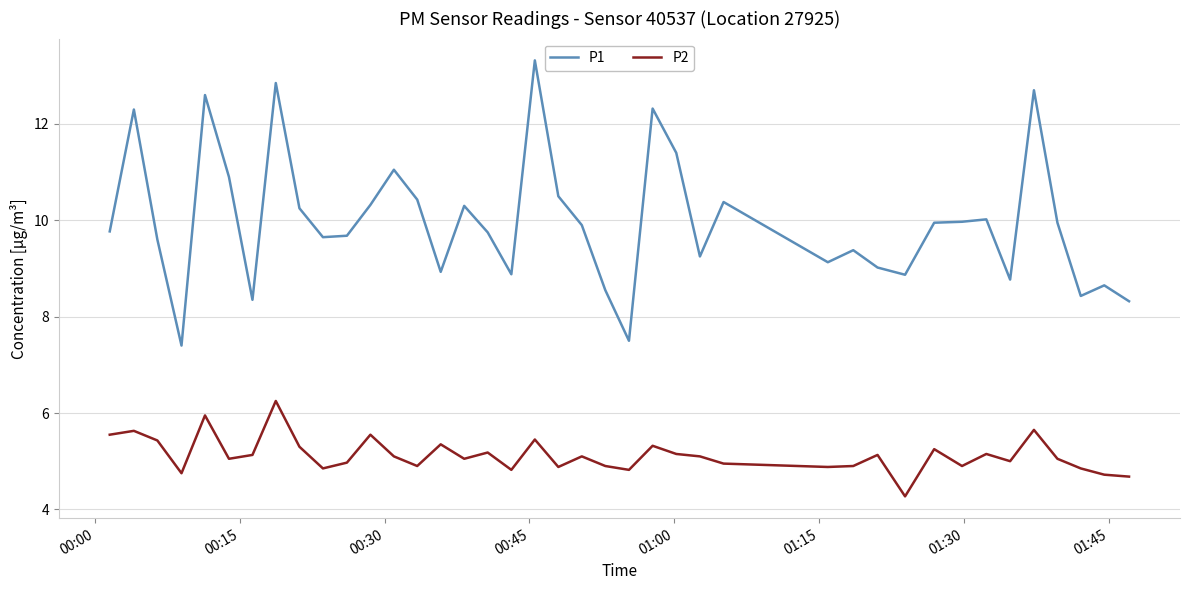

List the series in order of their overall mean, lowest first.

P2, P1